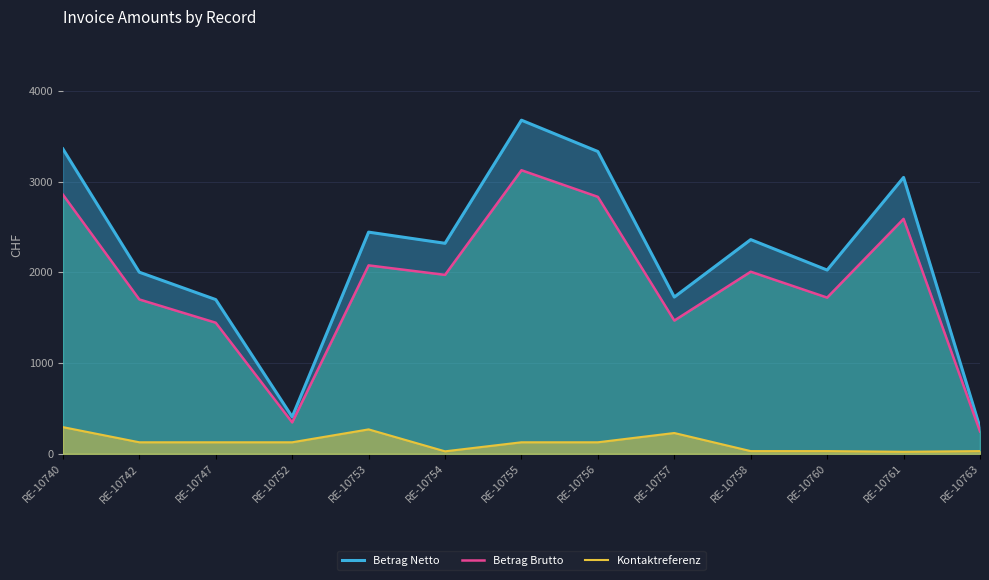

What is the sum of all Betrag Brutto values?

24392.4